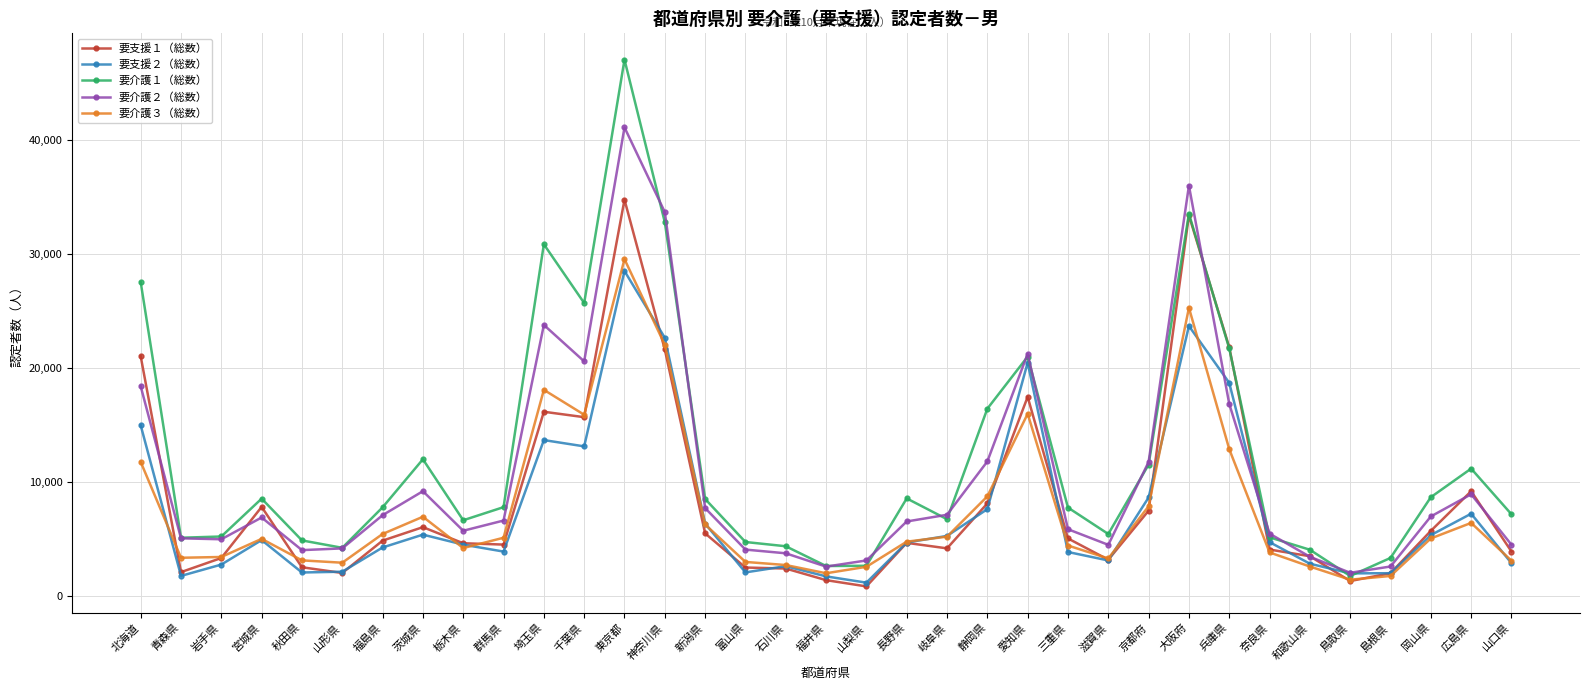

Where is the first local maximum for 要介護２（総数）?

宮城県